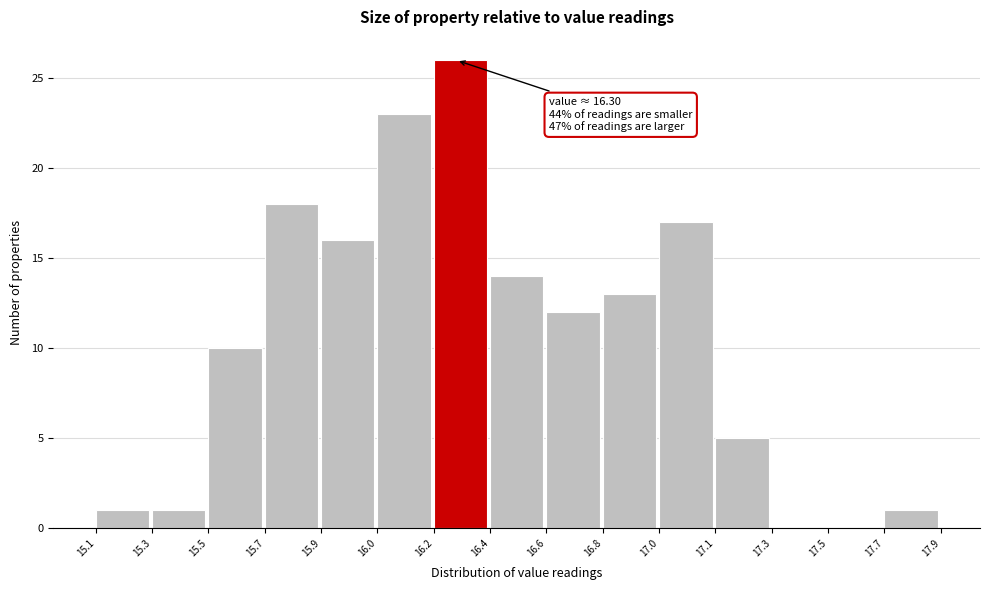

Reading left to right, extract all data points from this chart.

15.1=1	15.3=1	15.5=10	15.7=18	15.9=16	16.0=23	16.2=26	16.4=14	16.6=12	16.8=13	17.0=17	17.1=5	17.3=0	17.5=0	17.7=1